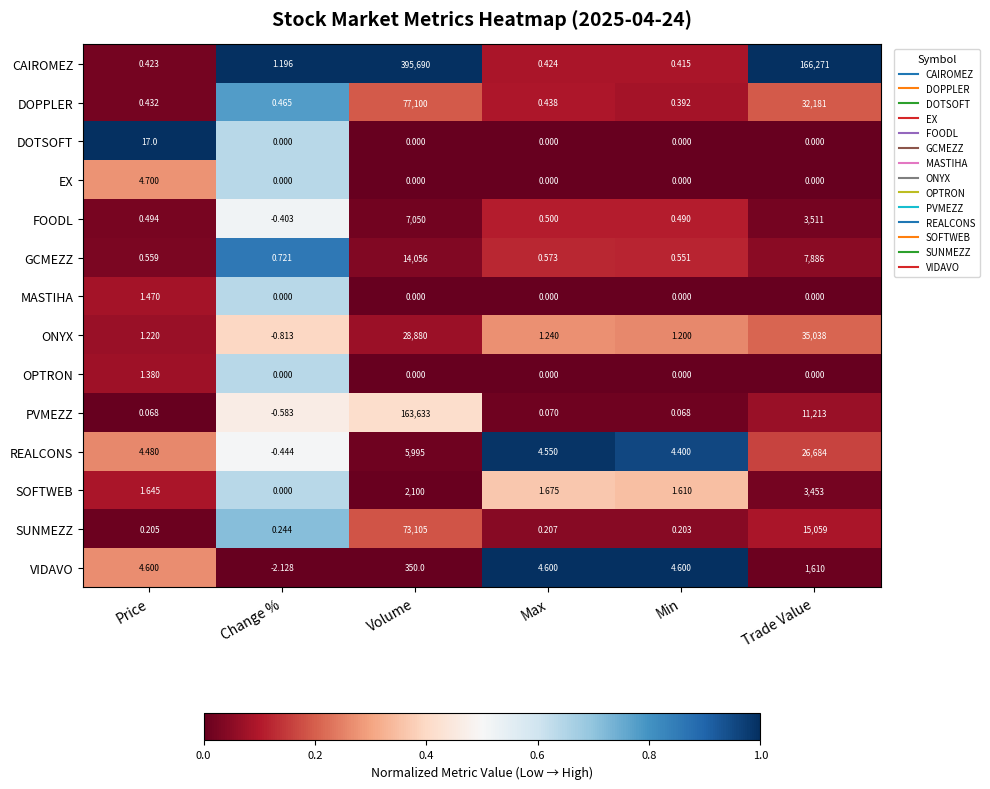

At which category is the sum across all series the highest?

Volume